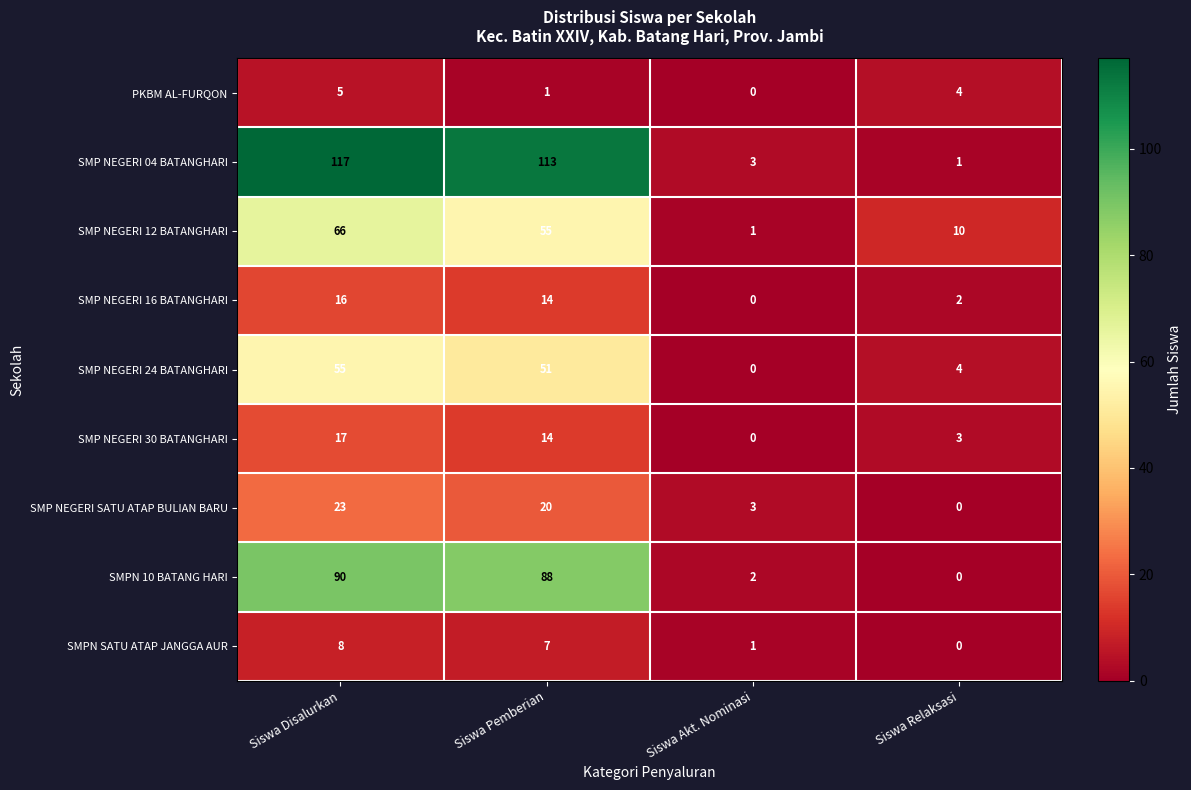

The value of PKBM AL-FURQON at Siswa Disalurkan is 8. True or false?

False